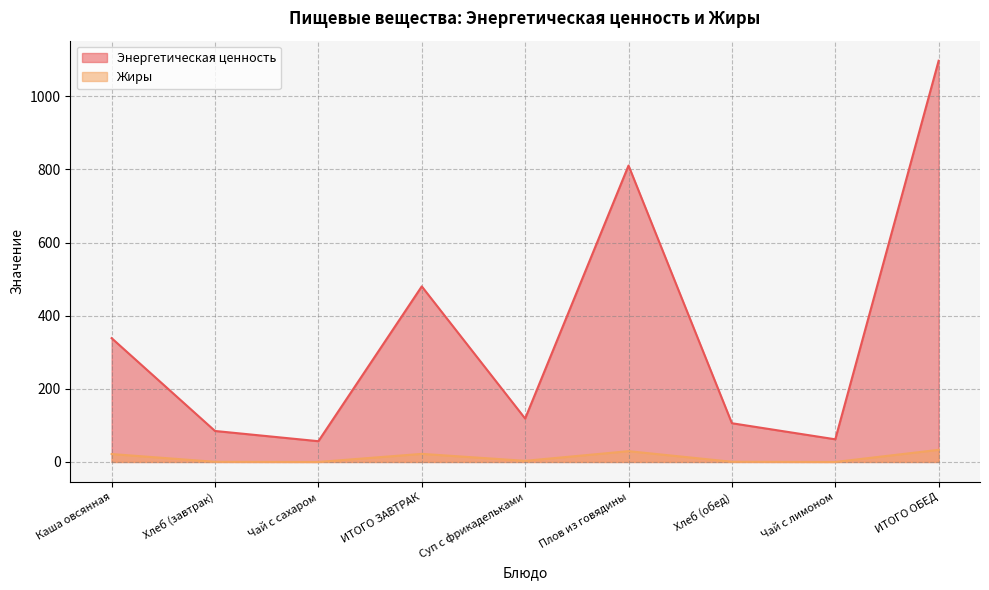

Where is the first local maximum for Жиры?

ИТОГО ЗАВТРАК